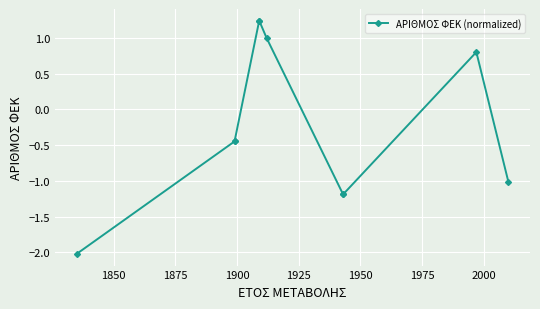

Where does the data first go above 0?

1900